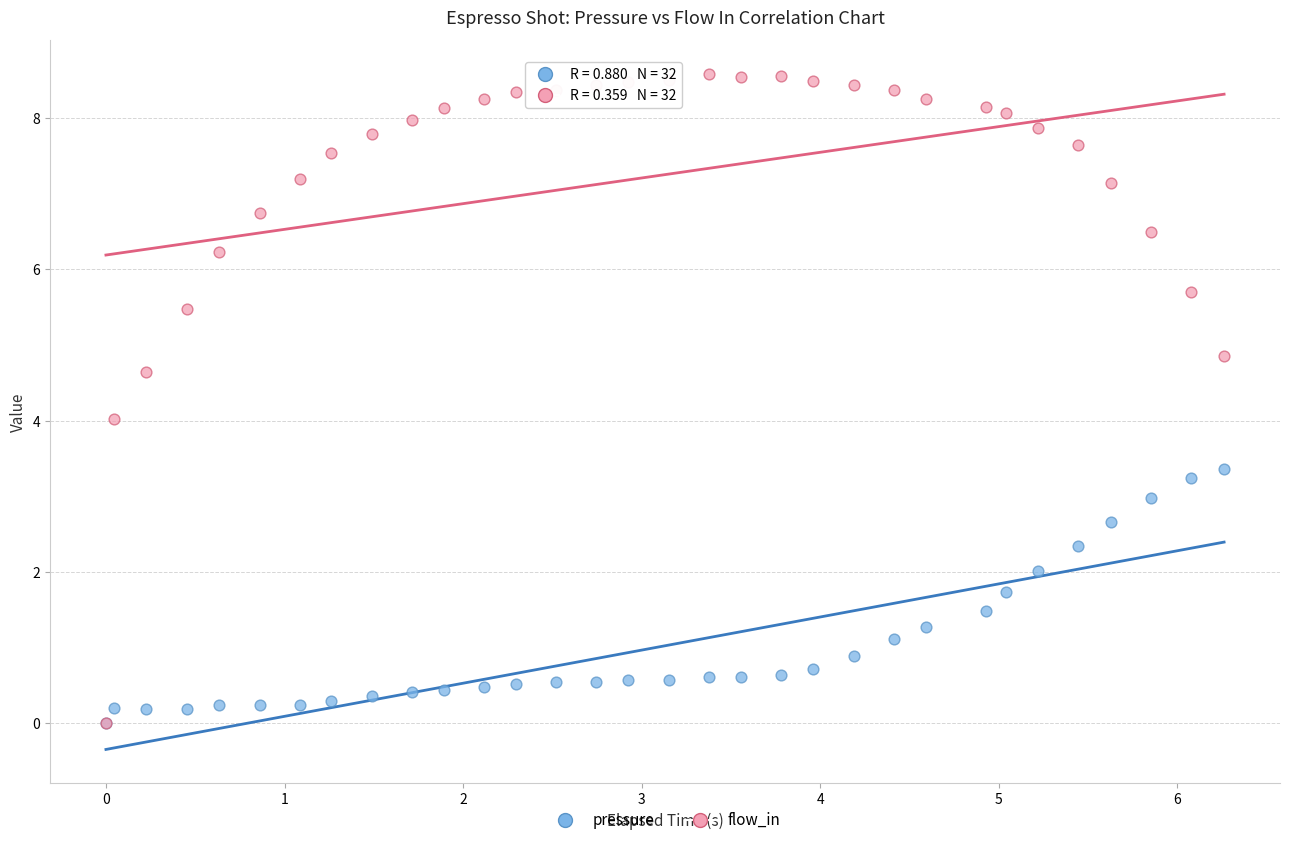

Which series reaches the maximum Y coordinate?

flow_in